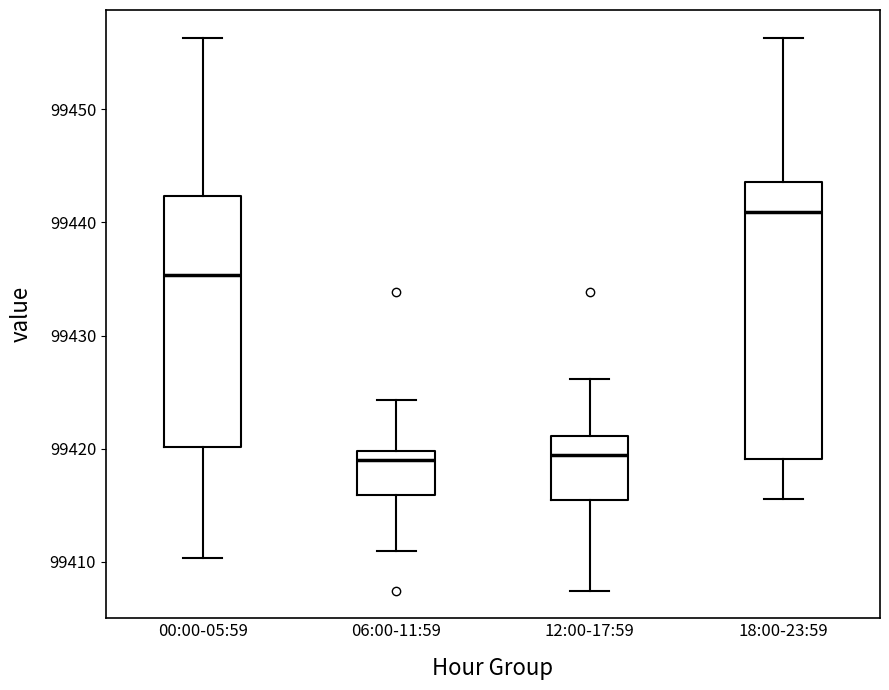

Reading left to right, read every box against the y-axis: the position of its median line, the range the box covers, and the ends of its whiskers. The values are not printed on the chart, so give them approximately, as read against the axis.

00:00-05:59: median 99435, box 99420 to 99442, whiskers 99410 to 99456
06:00-11:59: median 99419, box 99416 to 99420, whiskers 99411 to 99424
12:00-17:59: median 99419, box 99415 to 99421, whiskers 99407 to 99426
18:00-23:59: median 99441, box 99419 to 99444, whiskers 99416 to 99456